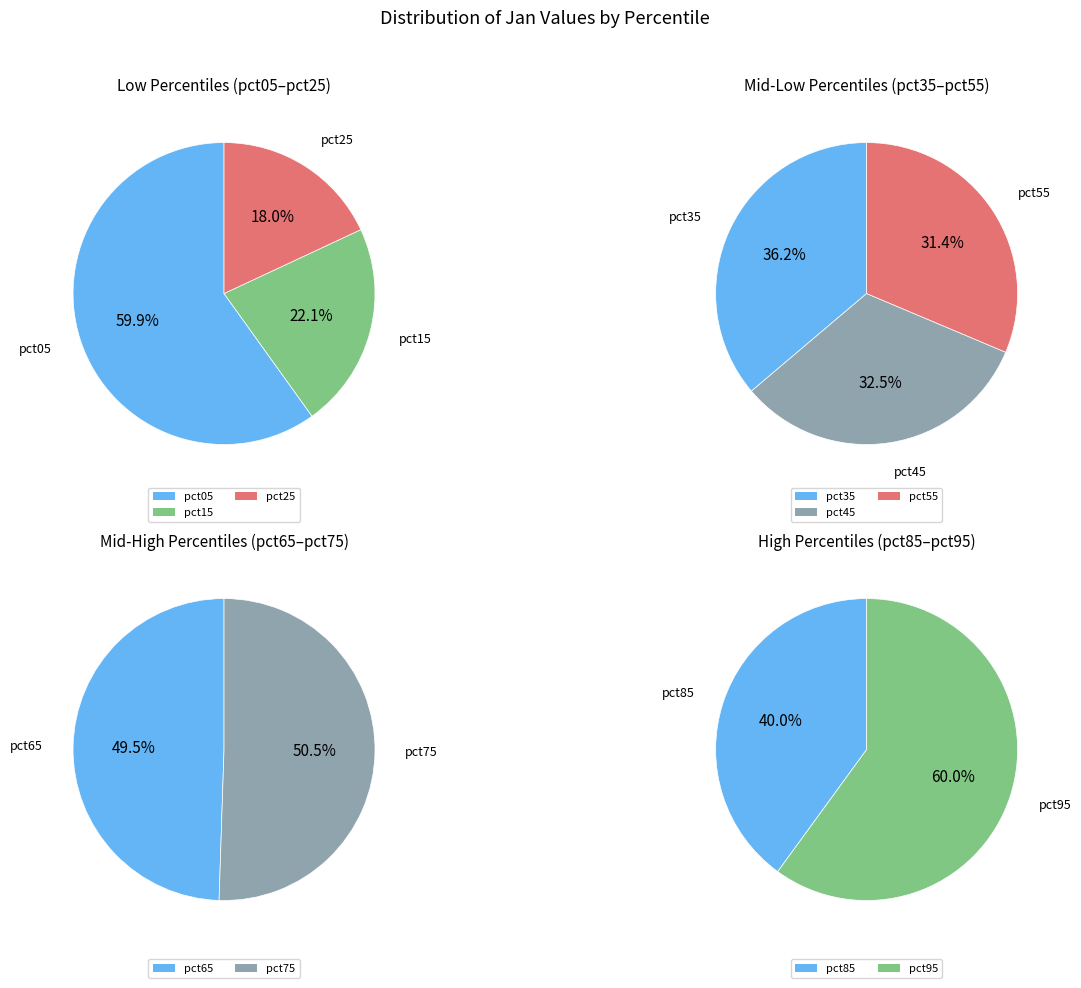

Do pct15 and pct75 together represent more than half of the pie?

No